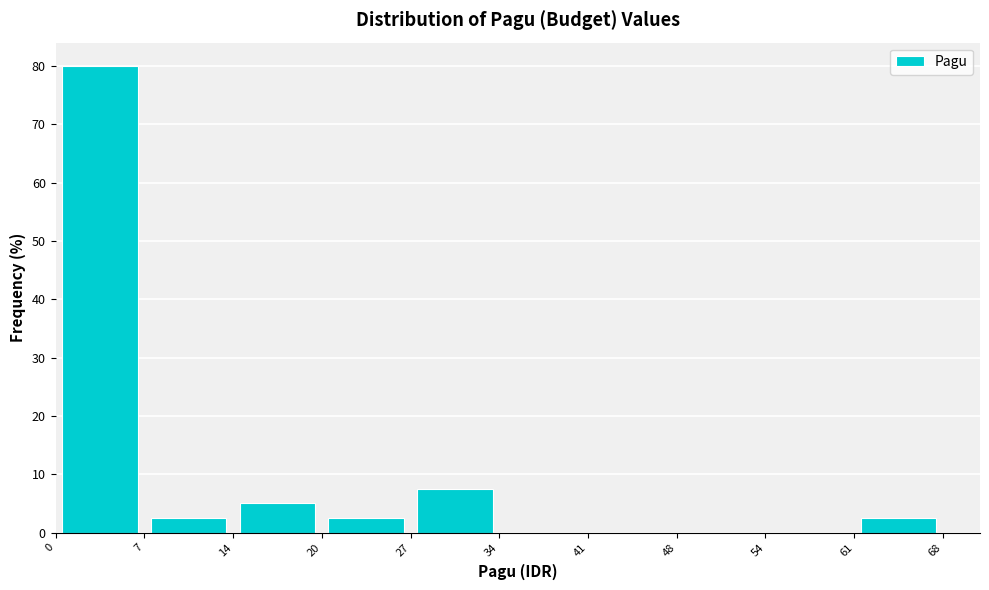

Reading left to right, transcribe this chart: for each bar, give the range it covers on the x-axis and its height. The values are not printed on the chart, so give them approximately, as read against the axis.

0 to 7: 80
7 to 14: 3
14 to 20: 5
20 to 27: 3
27 to 34: 8
34 to 41: 0
41 to 48: 0
48 to 54: 0
54 to 61: 0
61 to 68: 3